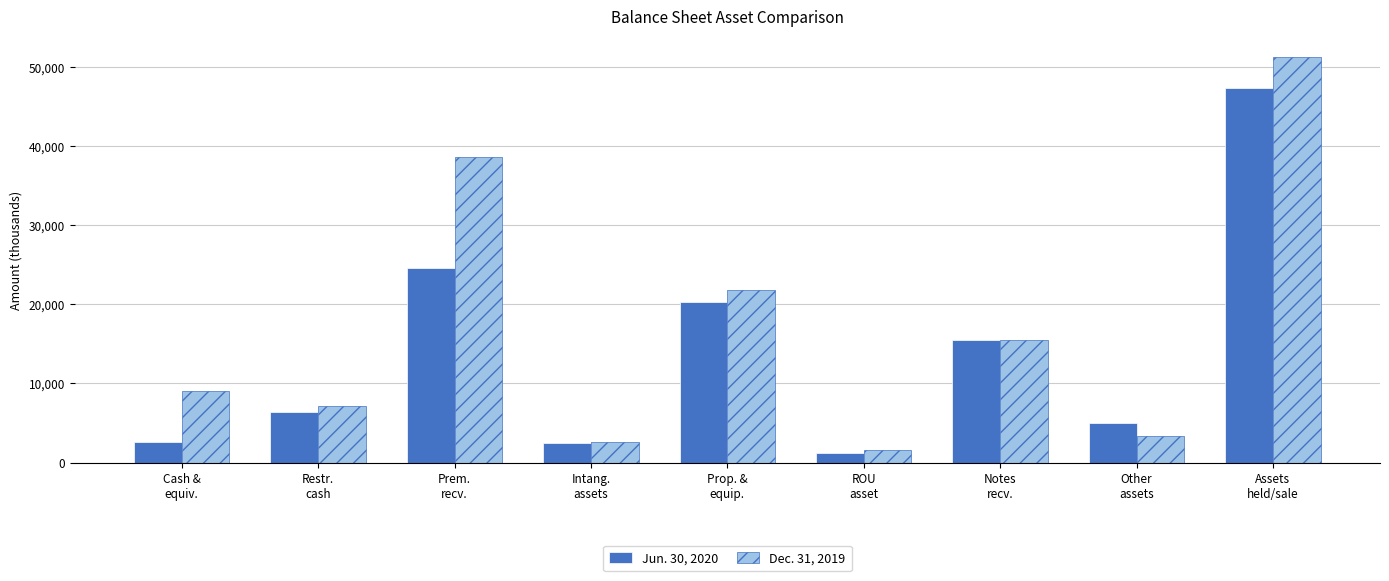

Which series has the widest spread of values?

Dec. 31, 2019